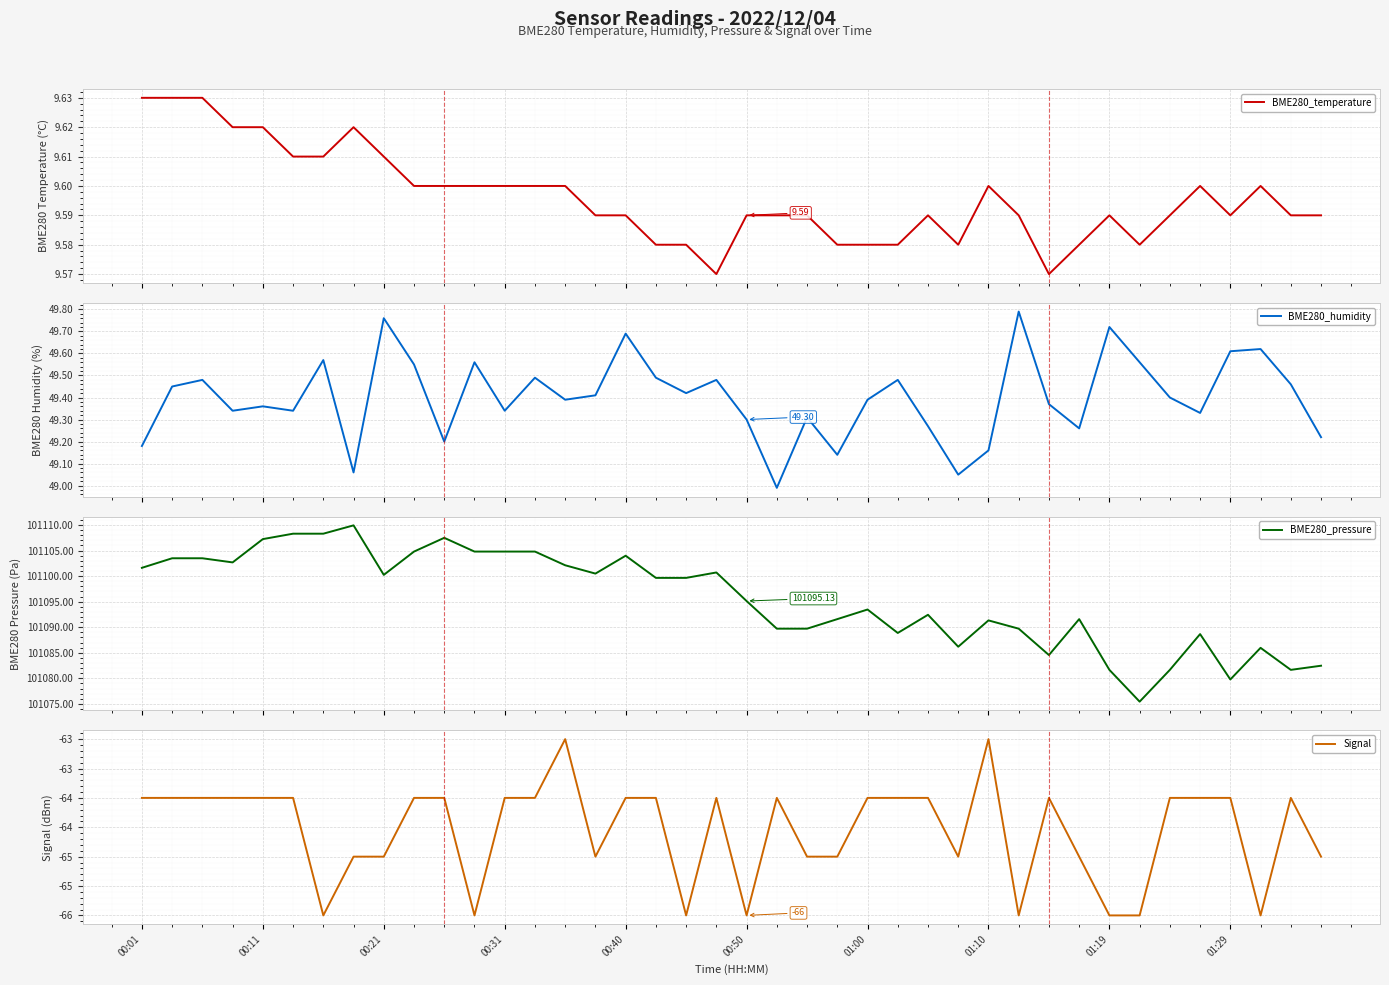

What is the maximum value for BME280_humidity?

49.8